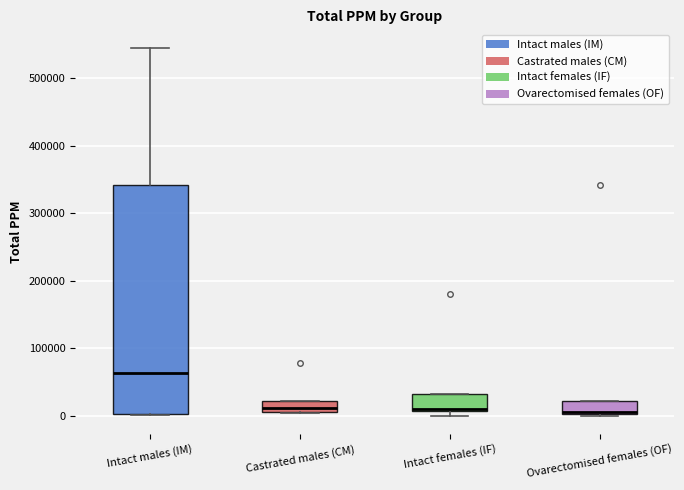

Where is the lower edge of the box for Intact females (IF) on the y-axis? The values are not printed on the chart, so give them approximately, as read against the axis.

10000